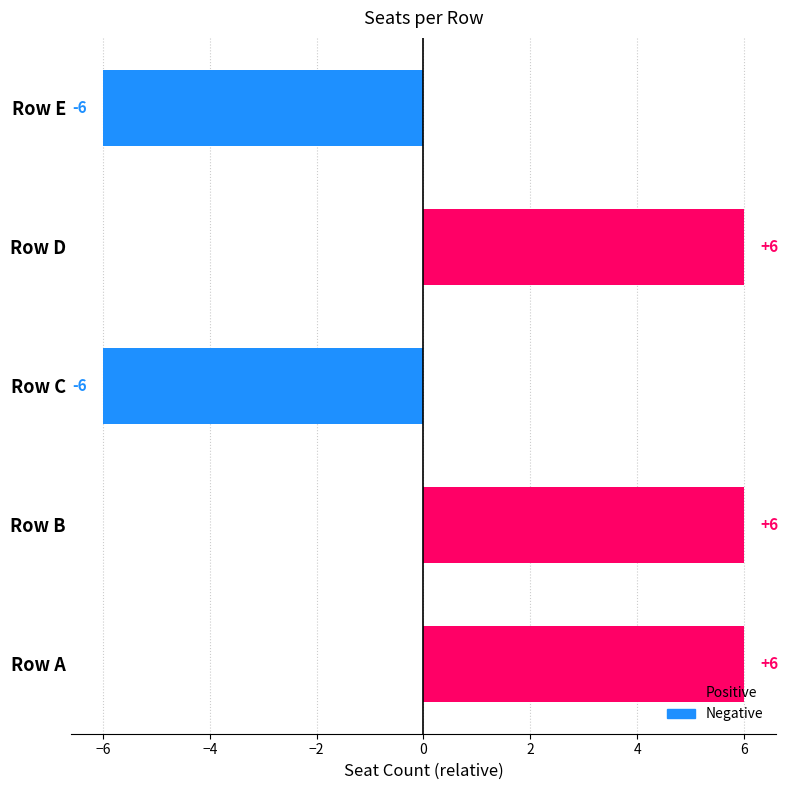

Count the values in the range -6 to 6.

5